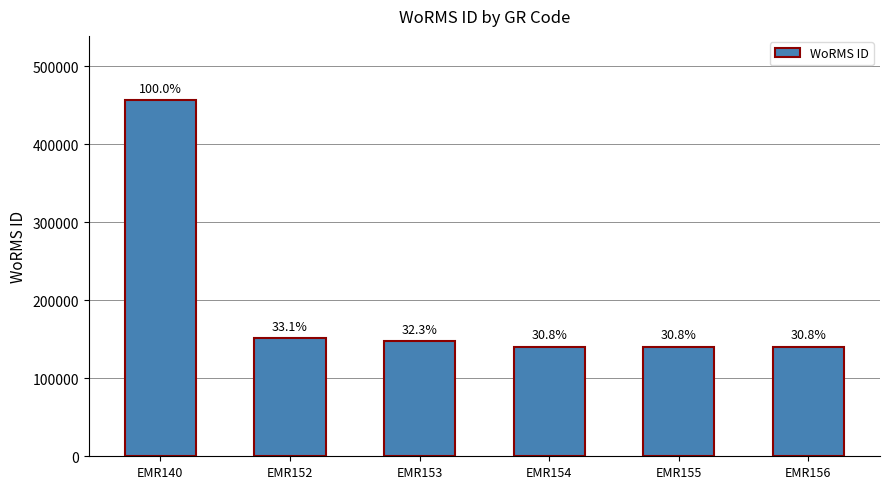

Are the bars horizontal?

No